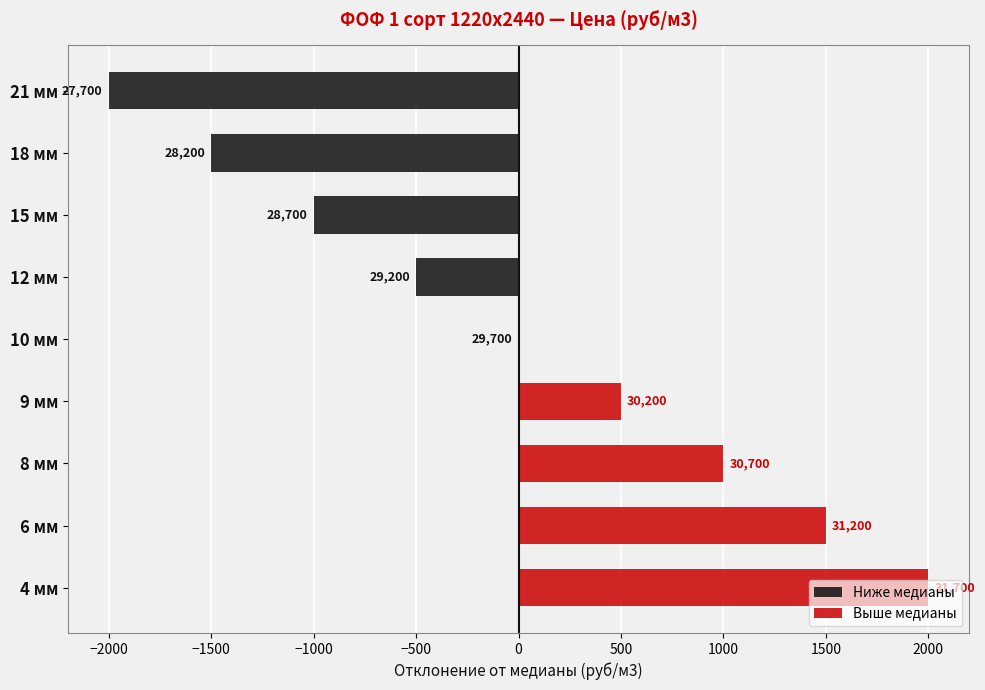

How many data points in Ниже медианы are less than 0?

4